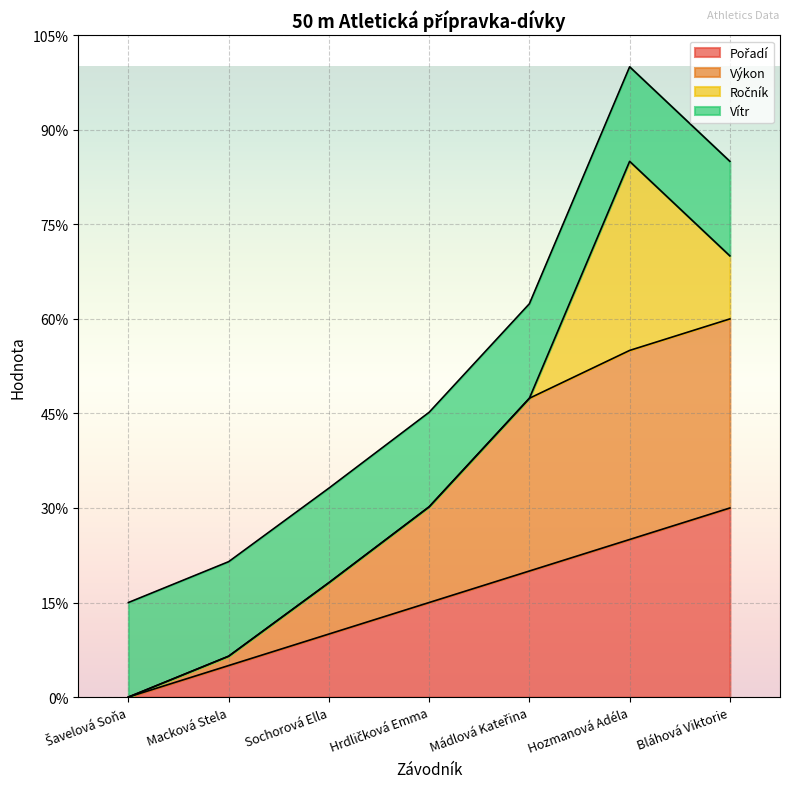

Does the chart display data point markers on the line(s)?

No